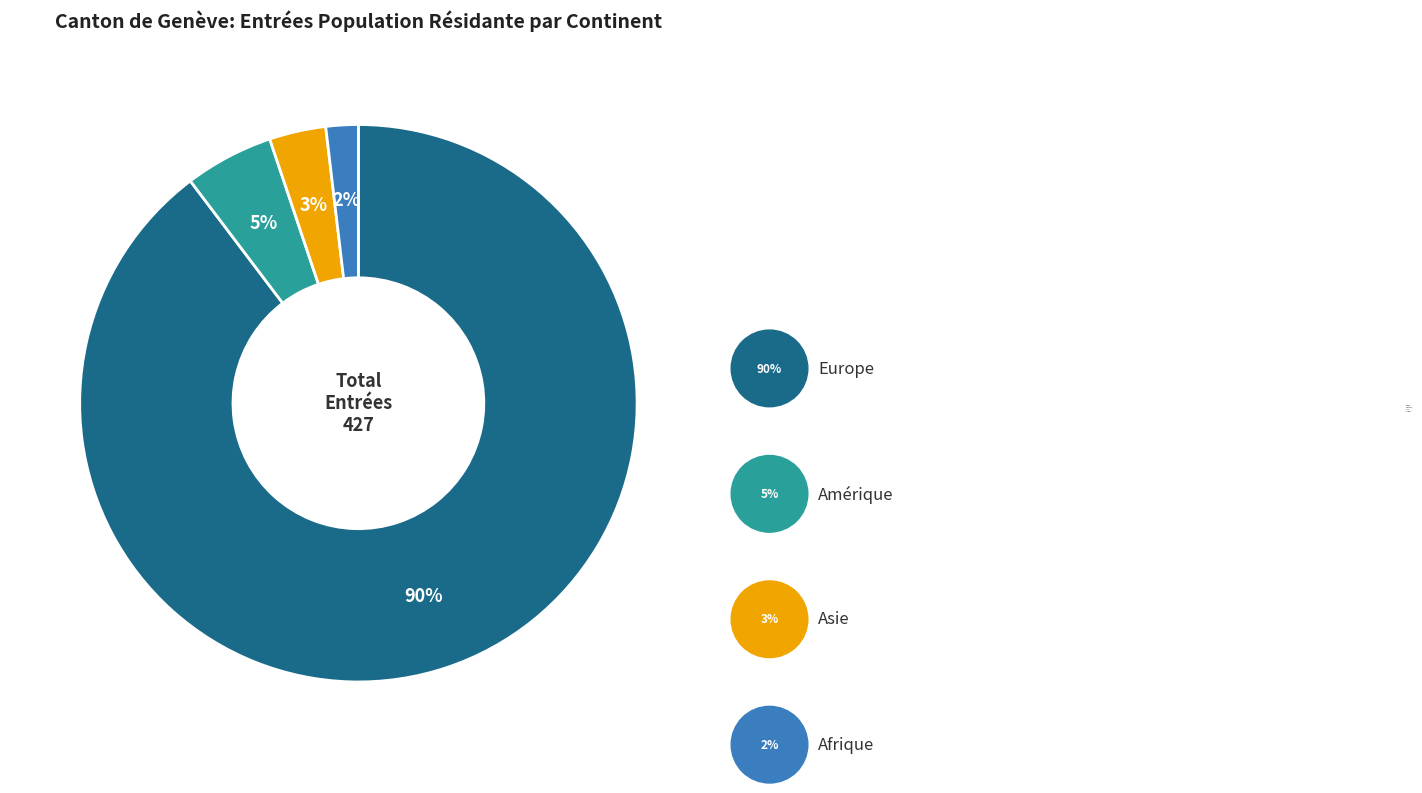

What is the change in value from Amérique to Asie?

-8